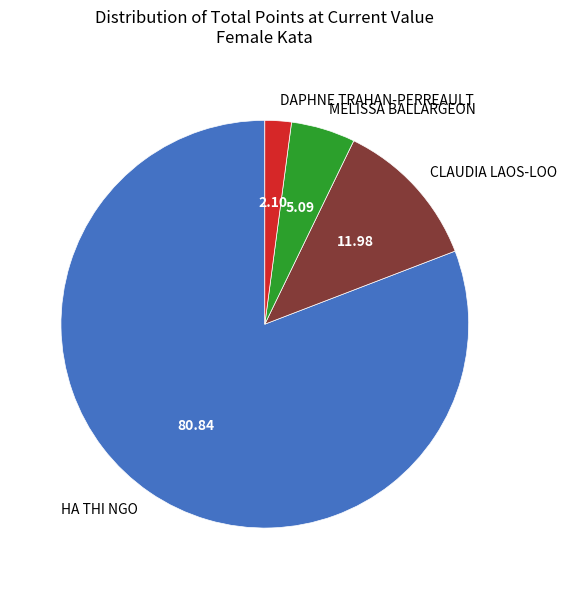

What is the majority slice?

HA THI NGO